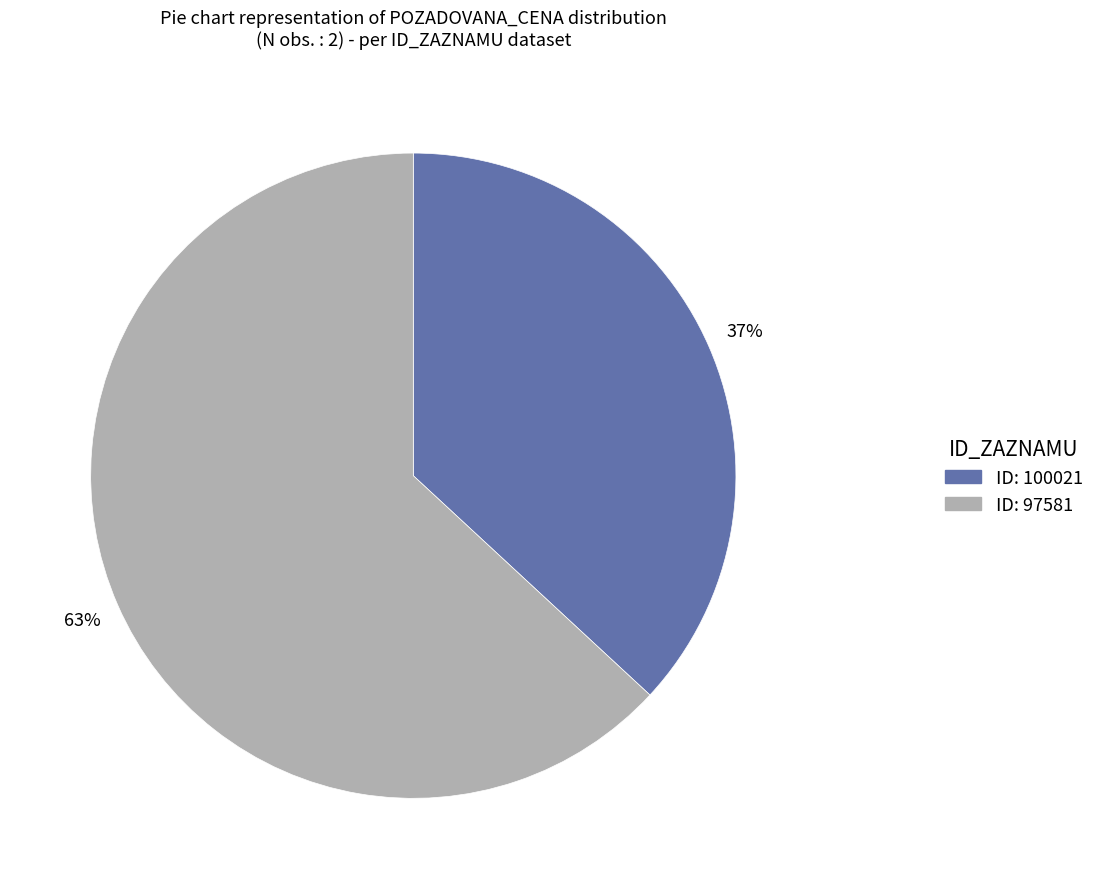

Is there any slice that represents more than half of the pie?

Yes